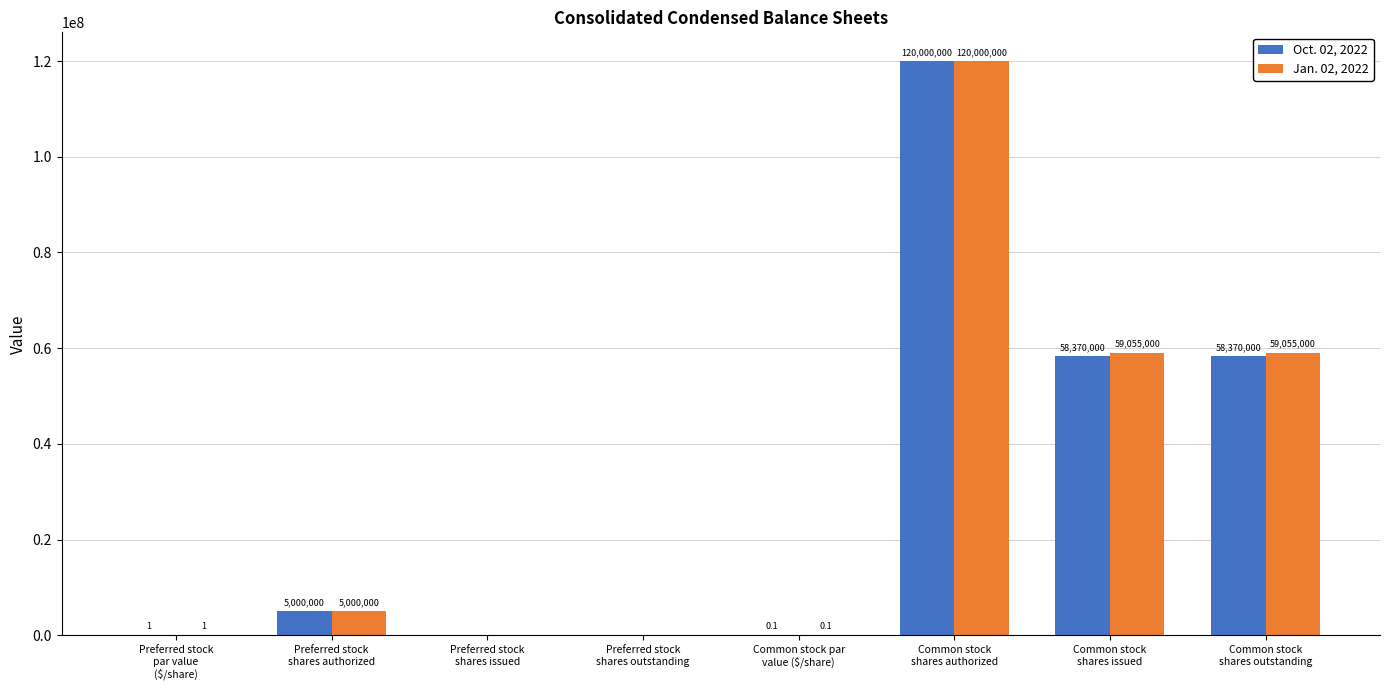

How many groups of bars are there?

8